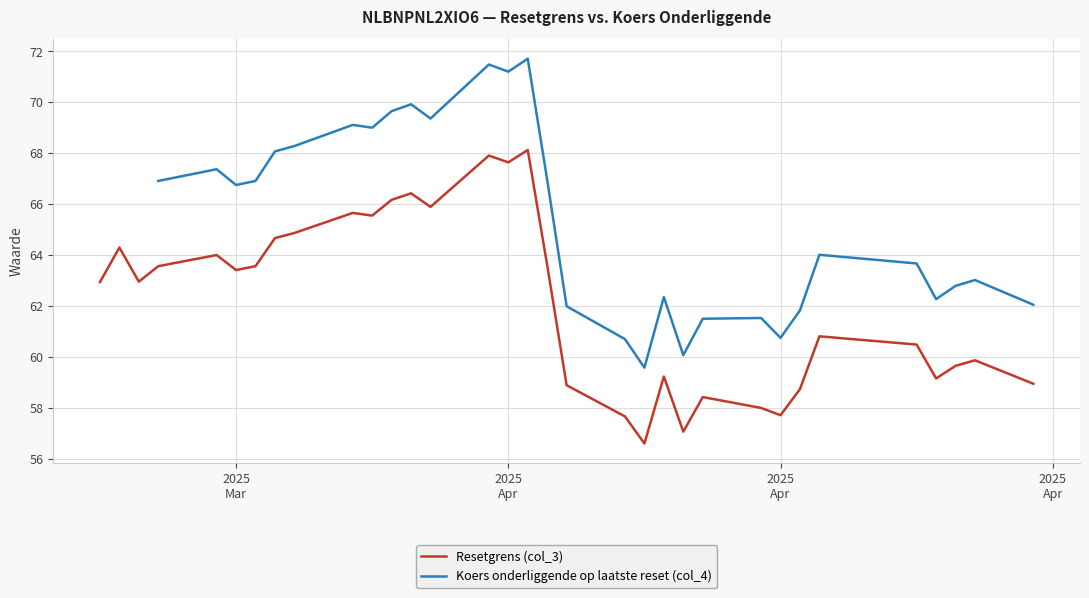

List the series in order of their peak value, lowest first.

Resetgrens (col_3), Koers onderliggende op laatste reset (col_4)